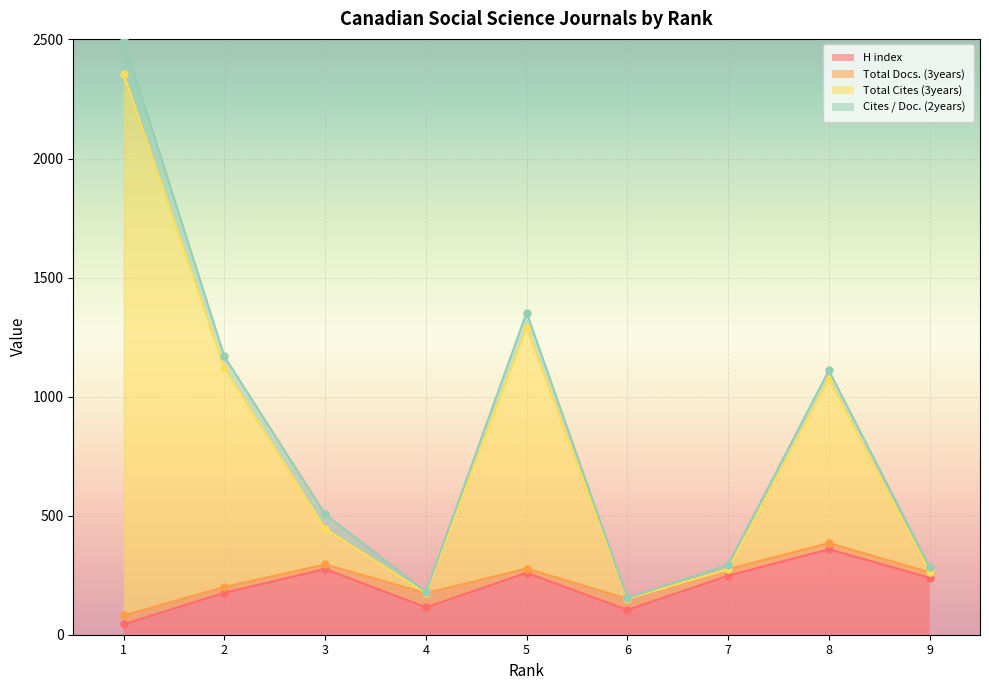

Which category has the lowest value across all series?

1